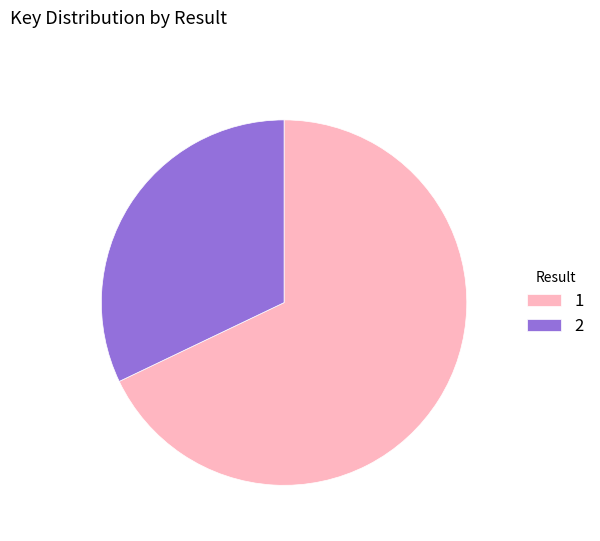

Approximately how many times larger is the value at 1 compared to 2?

2.1